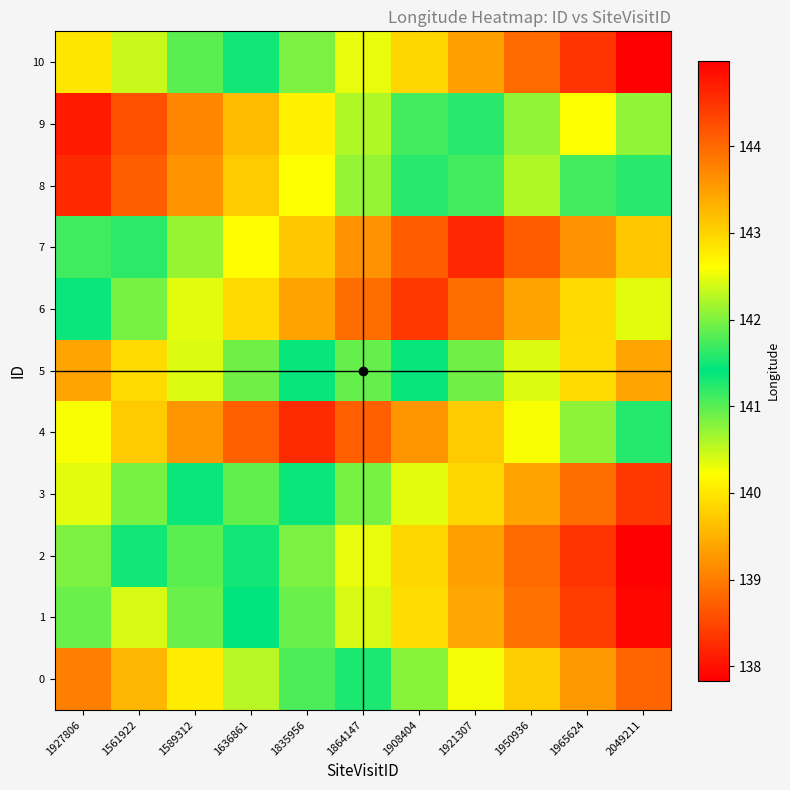

At which category is the sum across all series the highest?

1864147